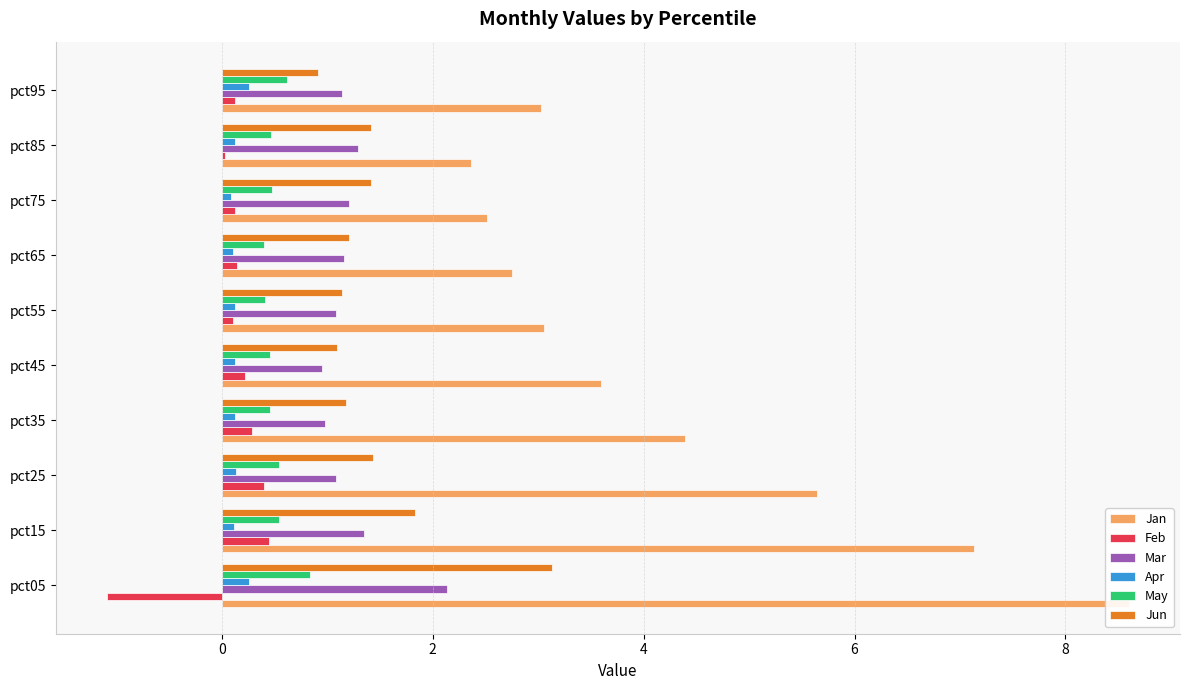

How many bars are there in total?

60